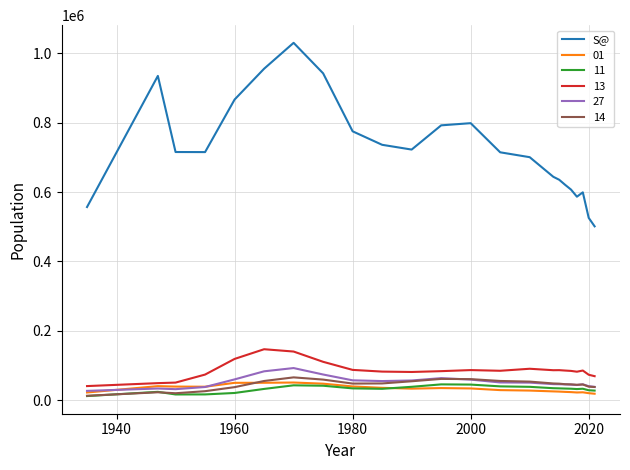

What is the greatest value displayed?

1029405